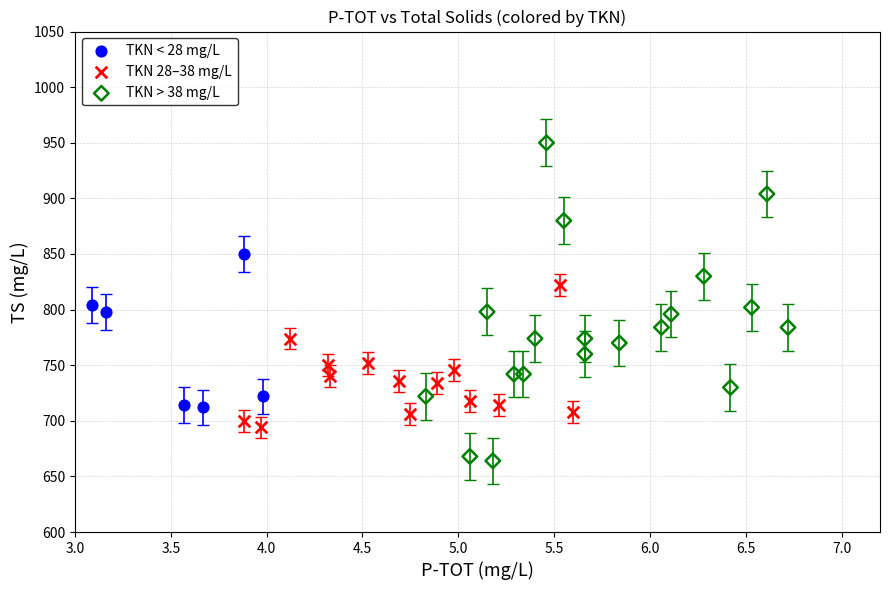

Which series reaches the maximum Y coordinate?

TKN > 38 mg/L